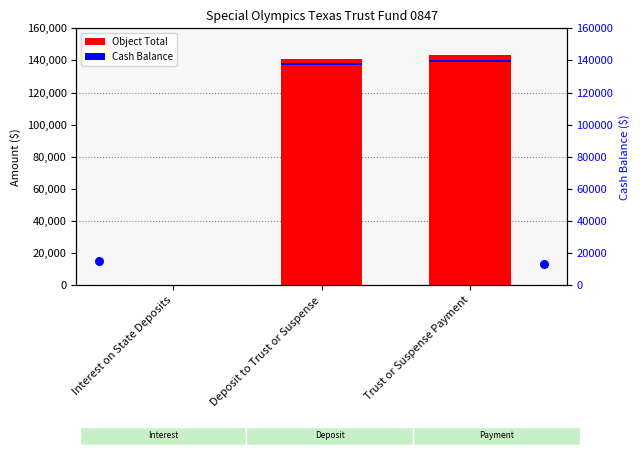

What is the change in value from Interest on State Deposits to Deposit to Trust or Suspense?

+141089.9